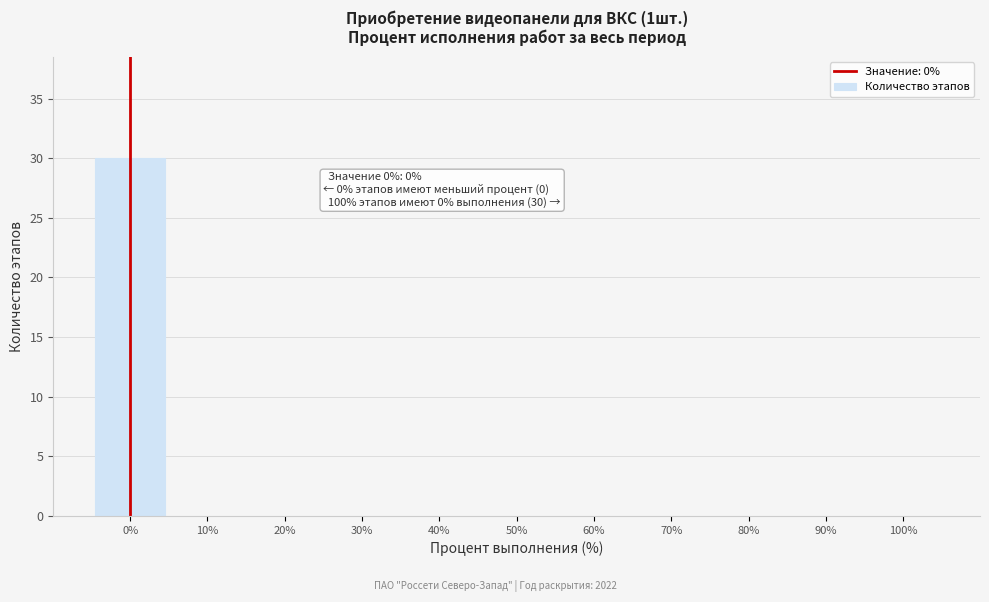

Which range on the x-axis has the tallest bar?

-5 to 5